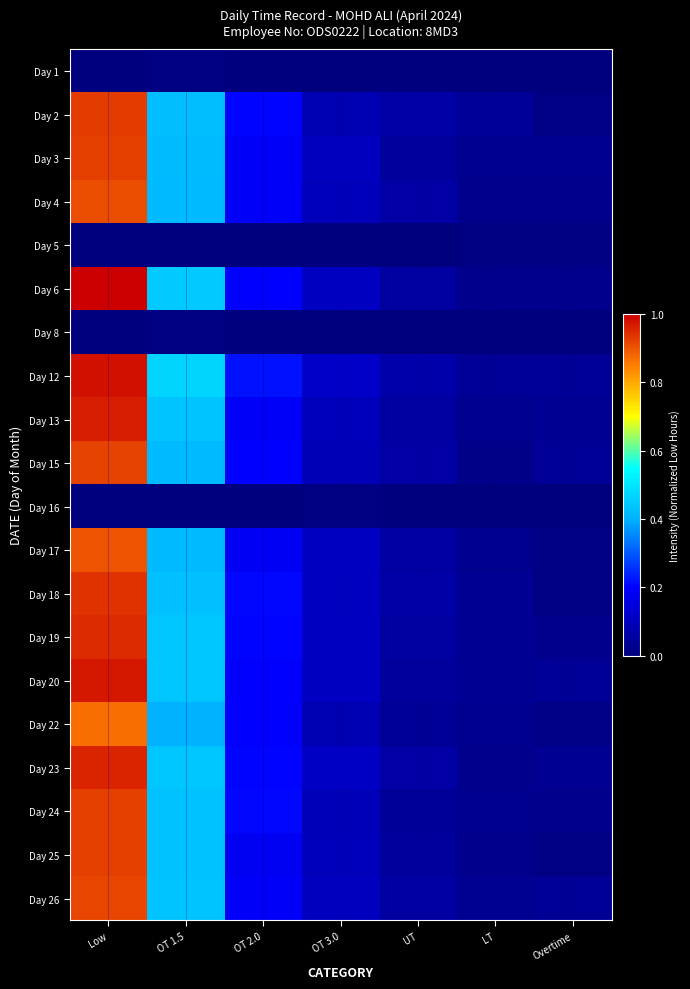

At which category does the chart reach its minimum across all series?

OT 2.0